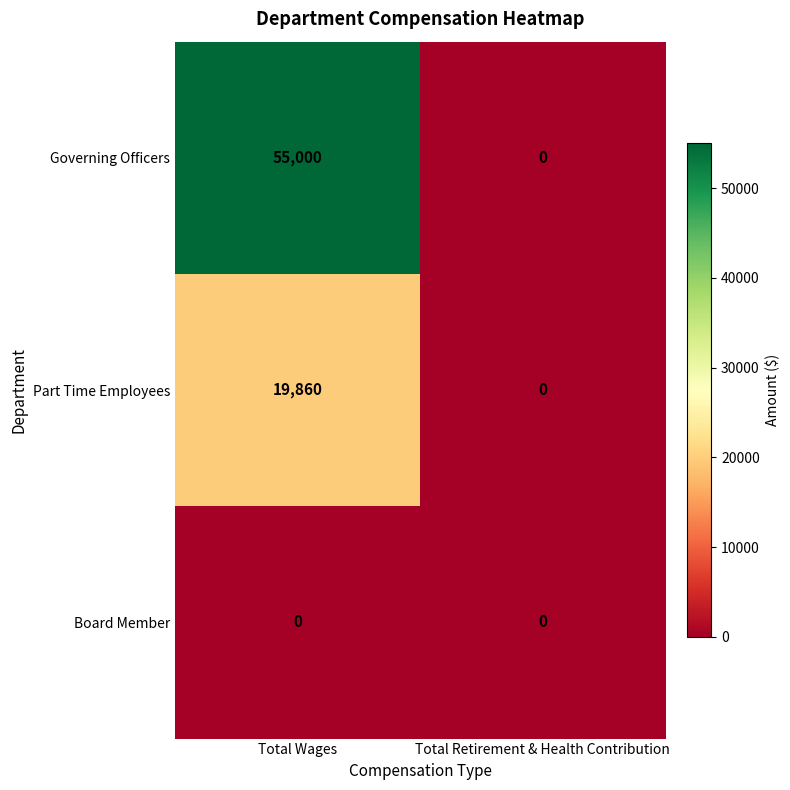

Is it true that Governing Officers equals -29182 at Total Retirement & Health Contribution?

False